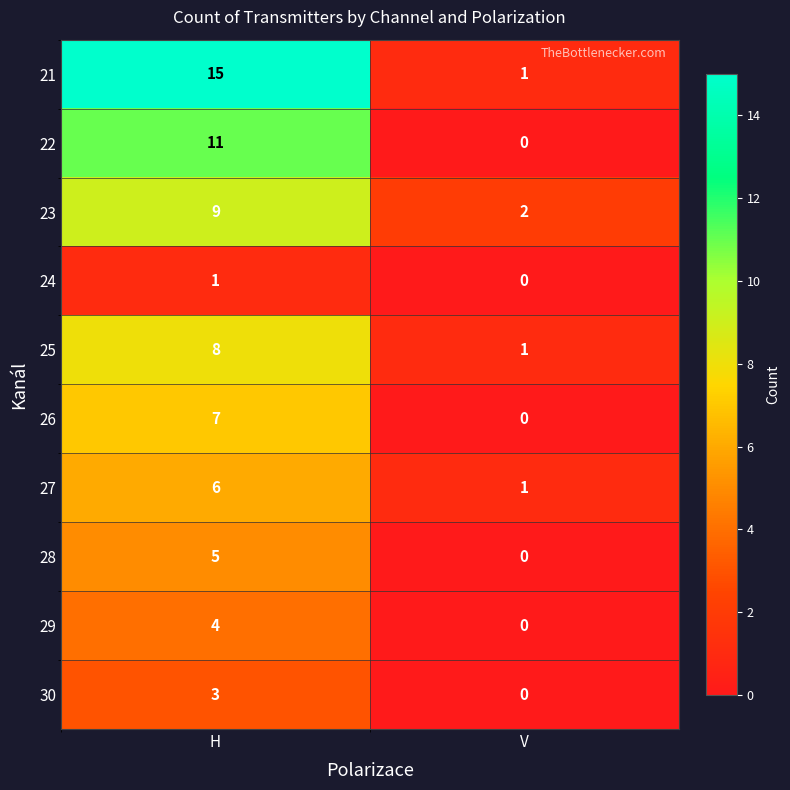

True or false: 26 has a value of 3 at H.

False